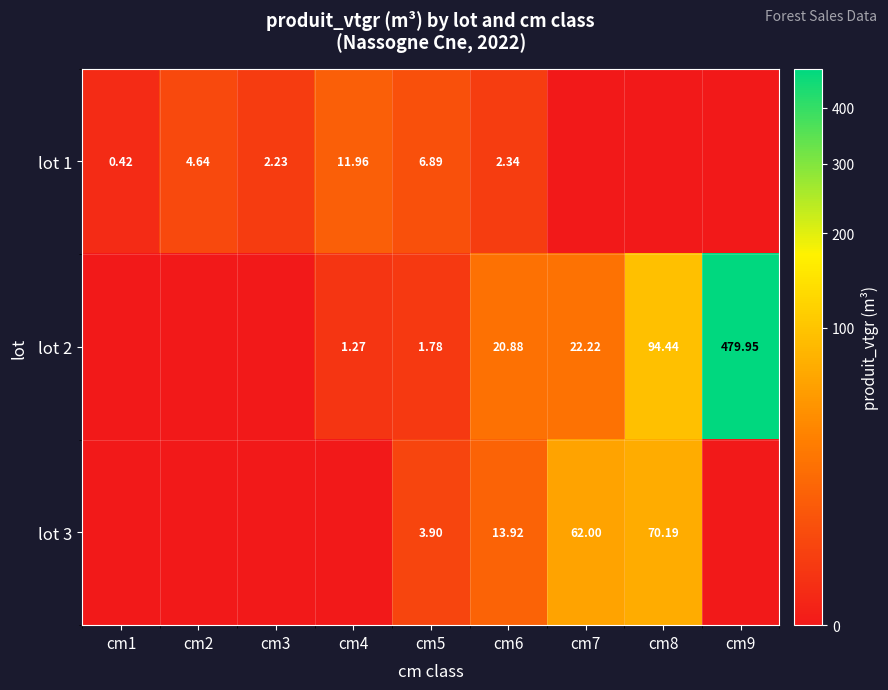

The lot 1 series shows 4.6 at cm2. True or false?

True